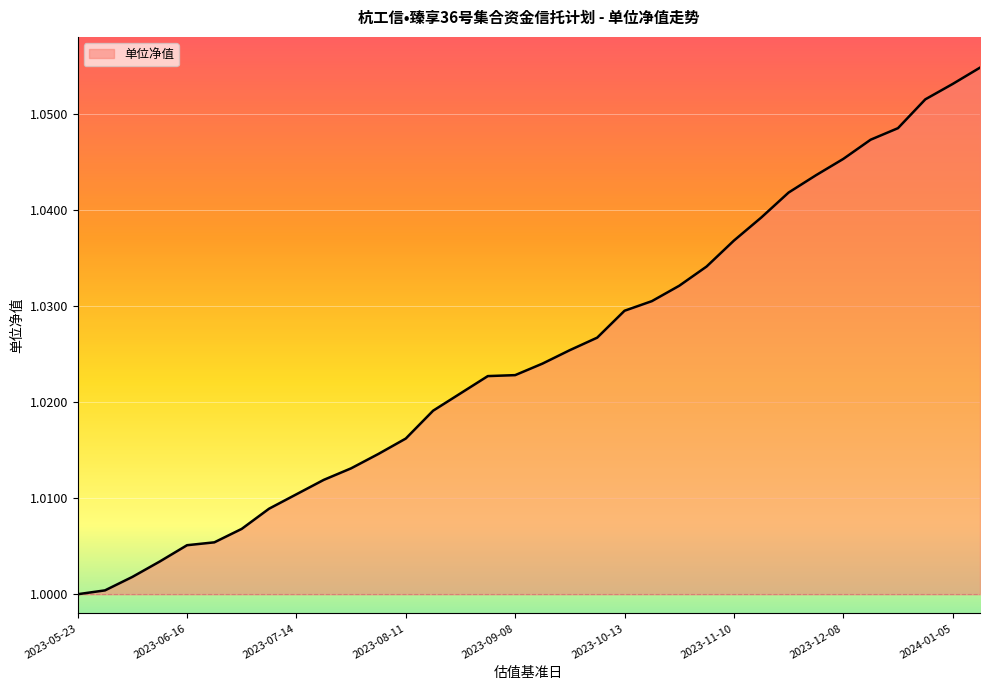

Does the chart have visible grid lines?

Yes